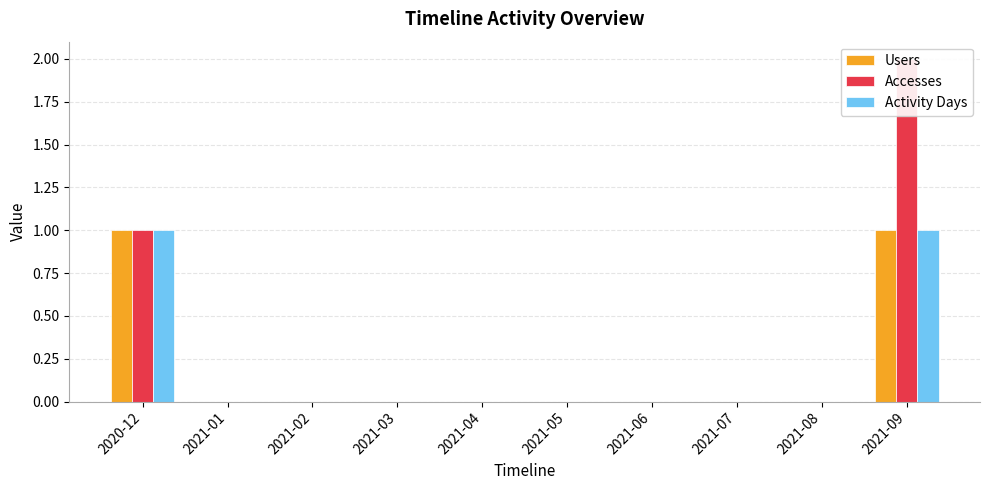

What is the sum of all Accesses values?

3